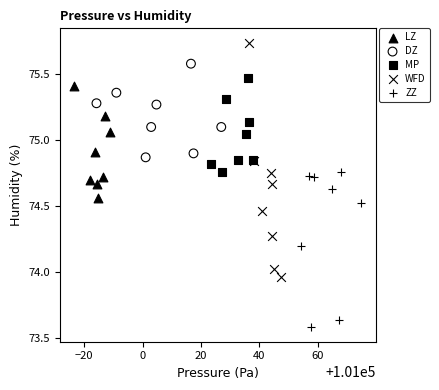

Which series reaches the minimum Y coordinate?

ZZ